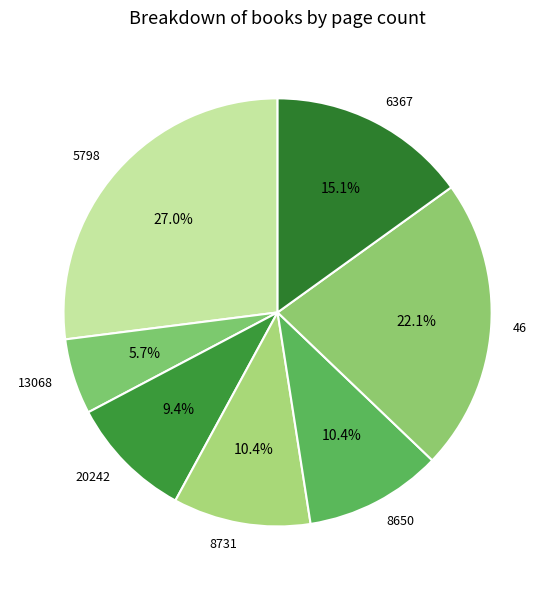

Does 8650 account for over 50% of the chart?

No